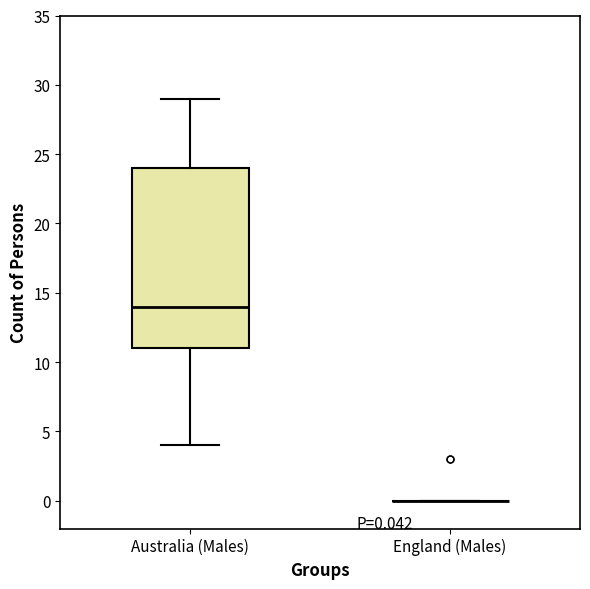

Comparing the boxes themselves (not the whiskers), which one is the tallest?

Australia (Males)